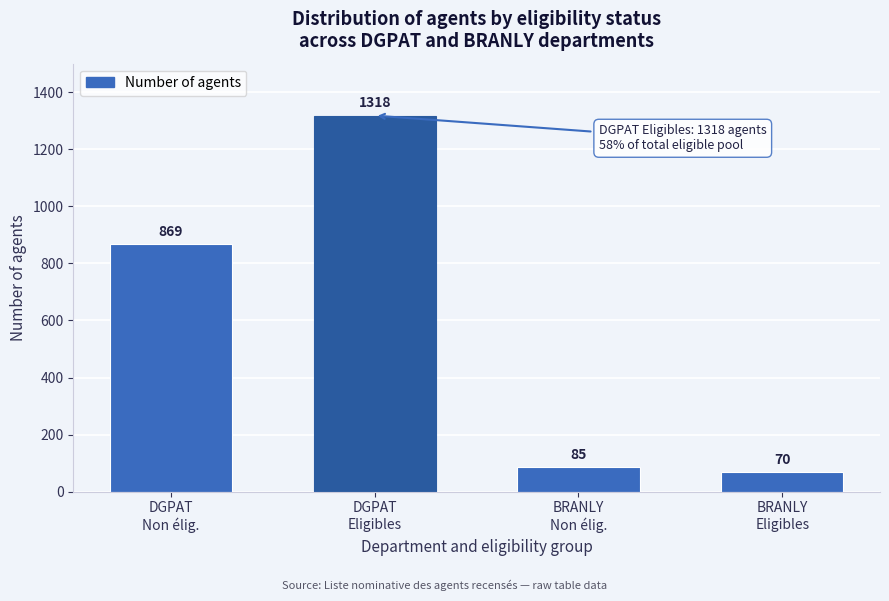

Reading left to right, transcribe all the data shown in this chart.

869	1318	85	70